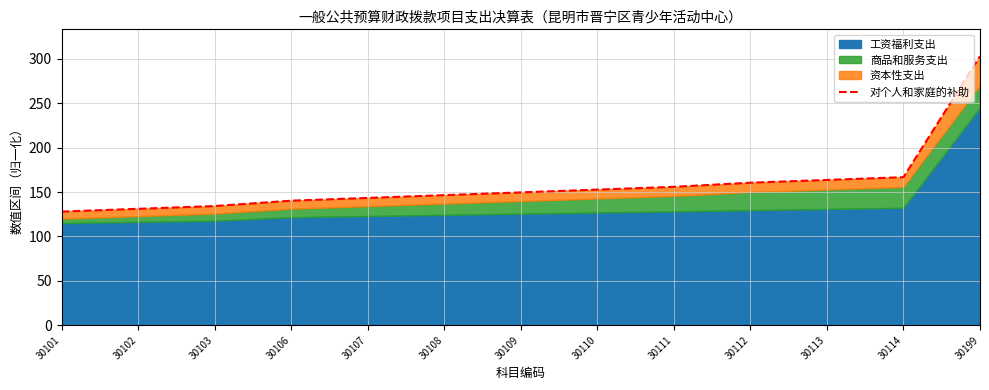

What is the difference between the maximum and minimum values?

175.0